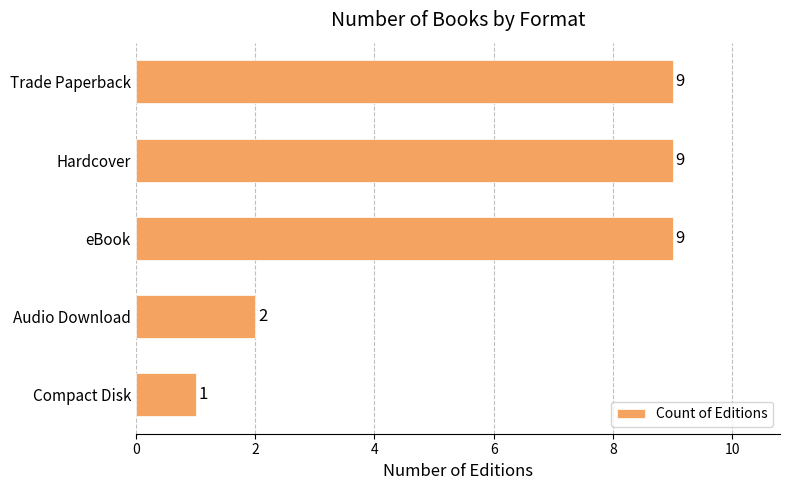

How many values are between 2 and 9?

4